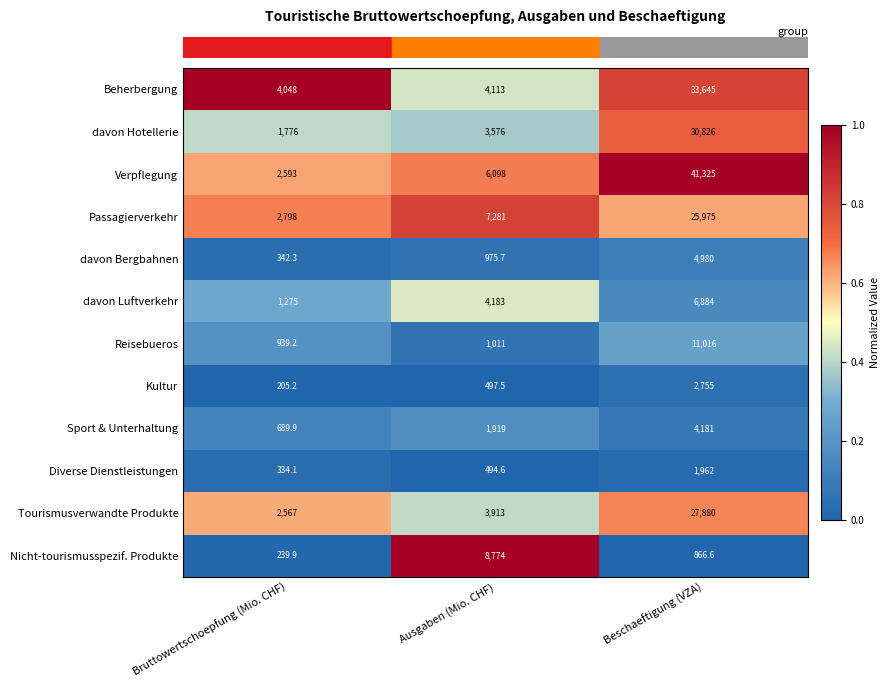

What is the total value across all series at Bruttowertschoepfung (Mio. CHF)?

17807.6